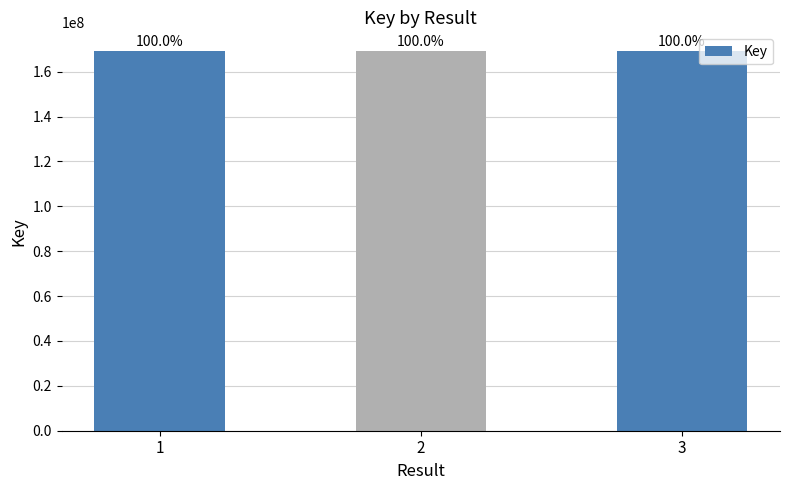

Are the bars grouped side by side (vs. stacked)?

No